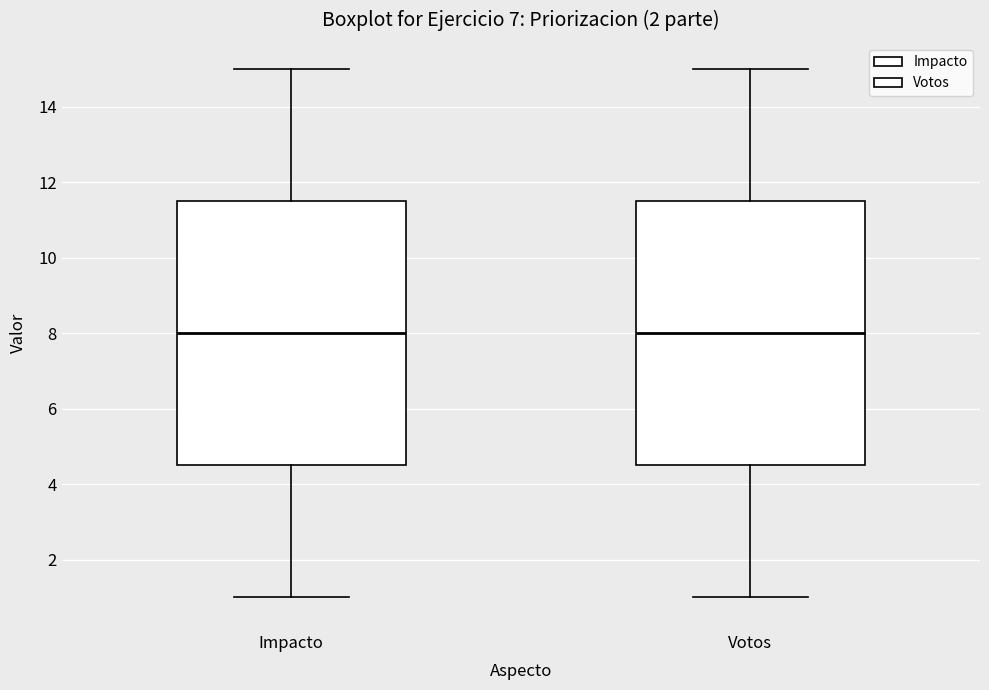

Where is the lower edge of the box for Votos on the y-axis? The values are not printed on the chart, so give them approximately, as read against the axis.

4.6